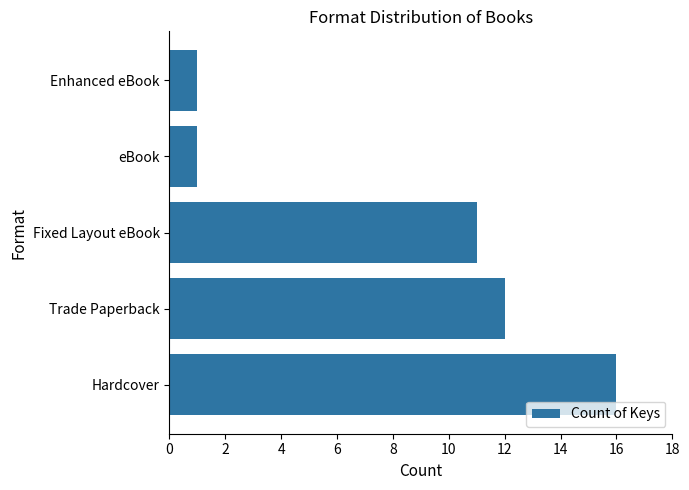

What is the sum of all values?

41